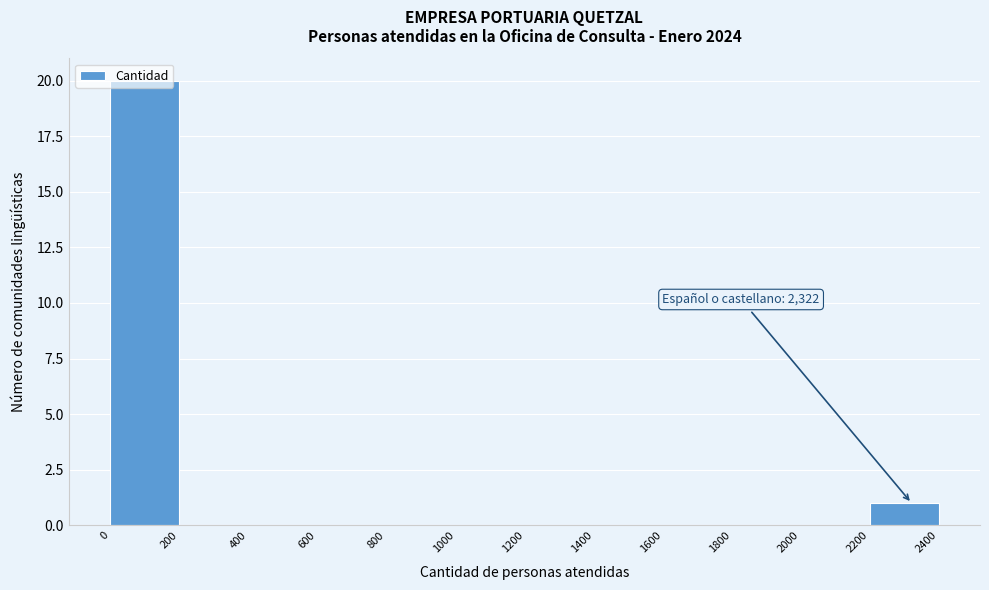

Which range on the x-axis has the tallest bar?

0 to 200